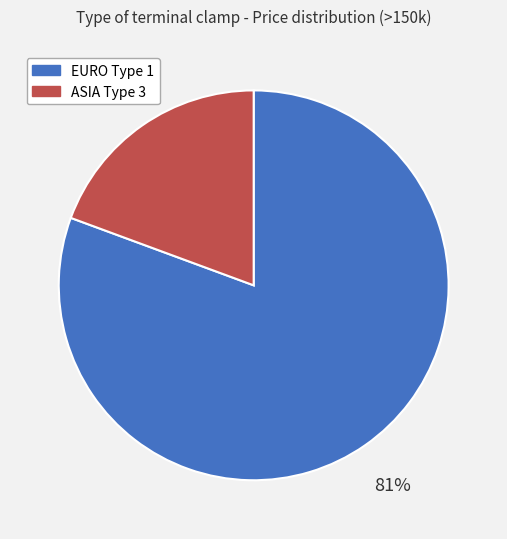

To the nearest percent, what portion does ASIA Type 3 represent?

19%